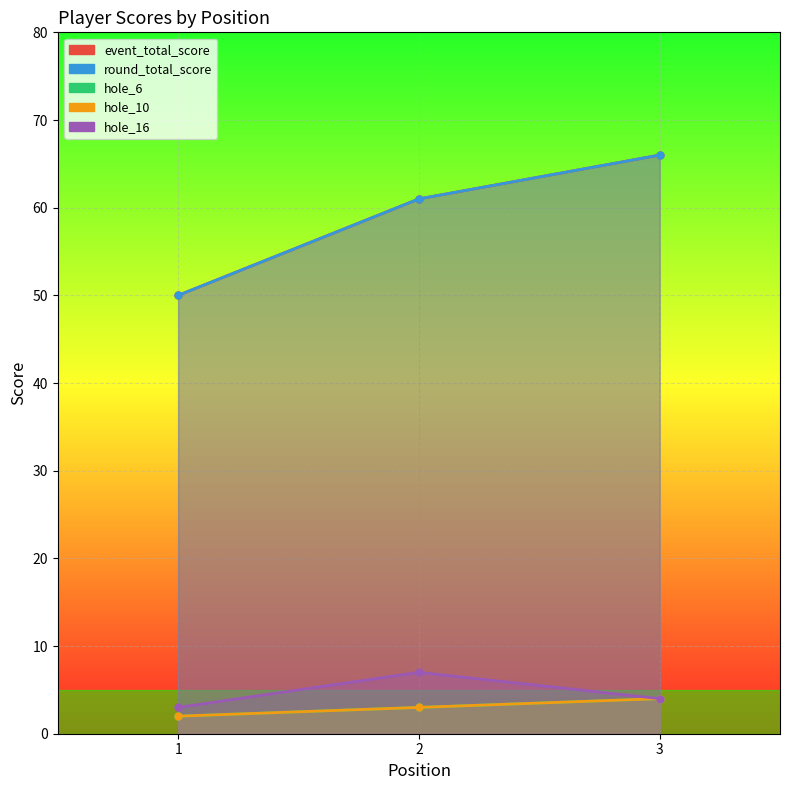

How many lines are shown in the chart?

5